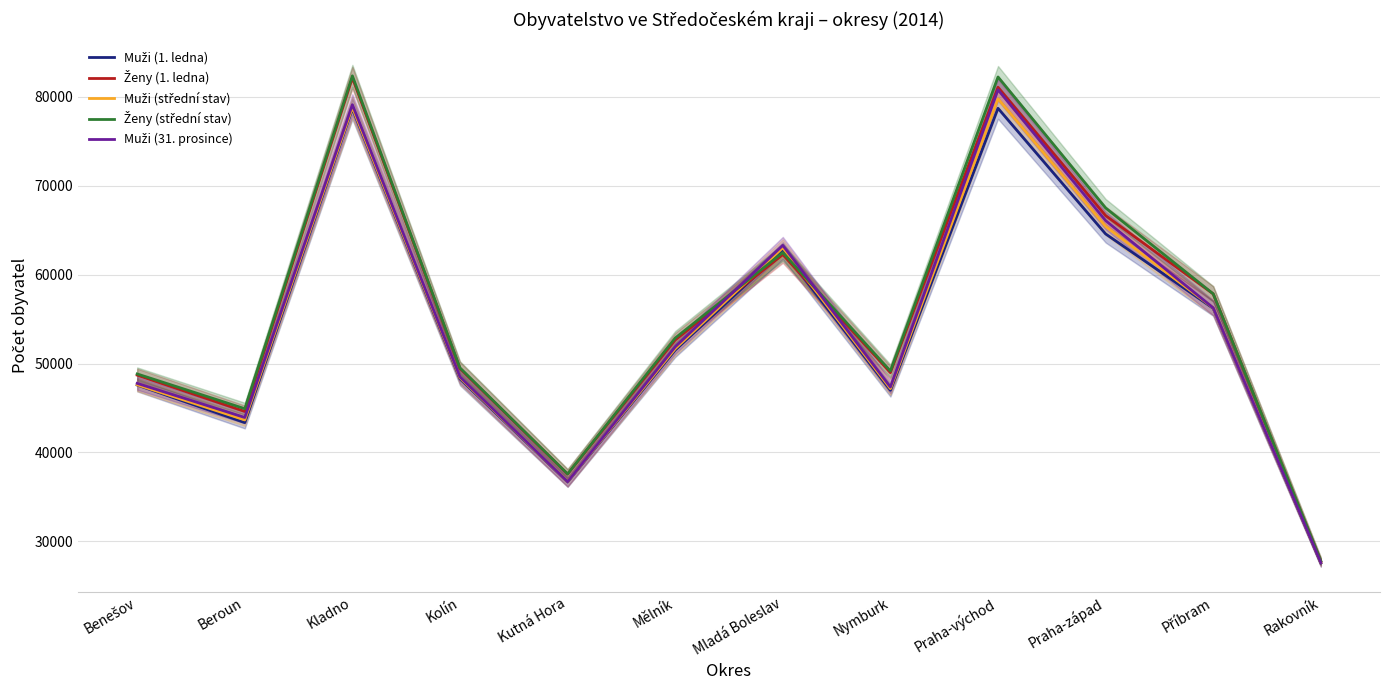

Count the number of categories in the chart.

12